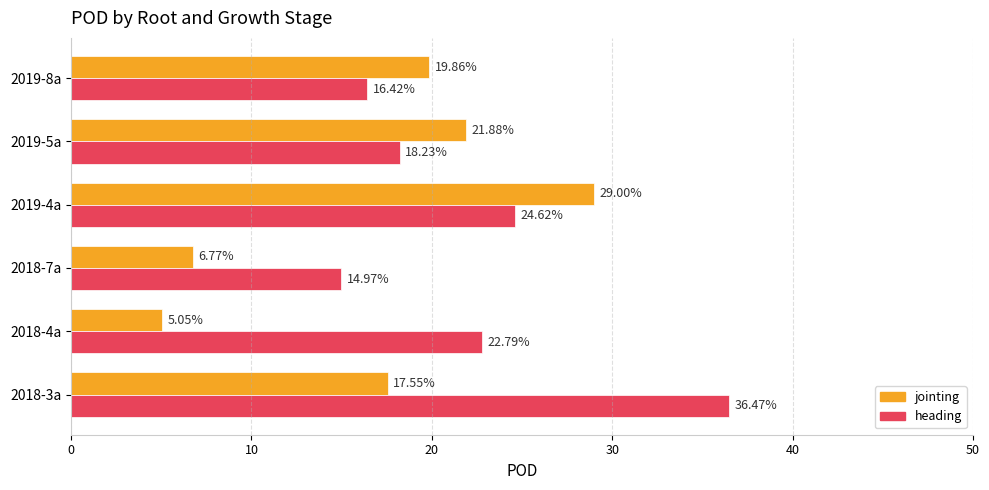

What is the average value of the jointing series?

16.7